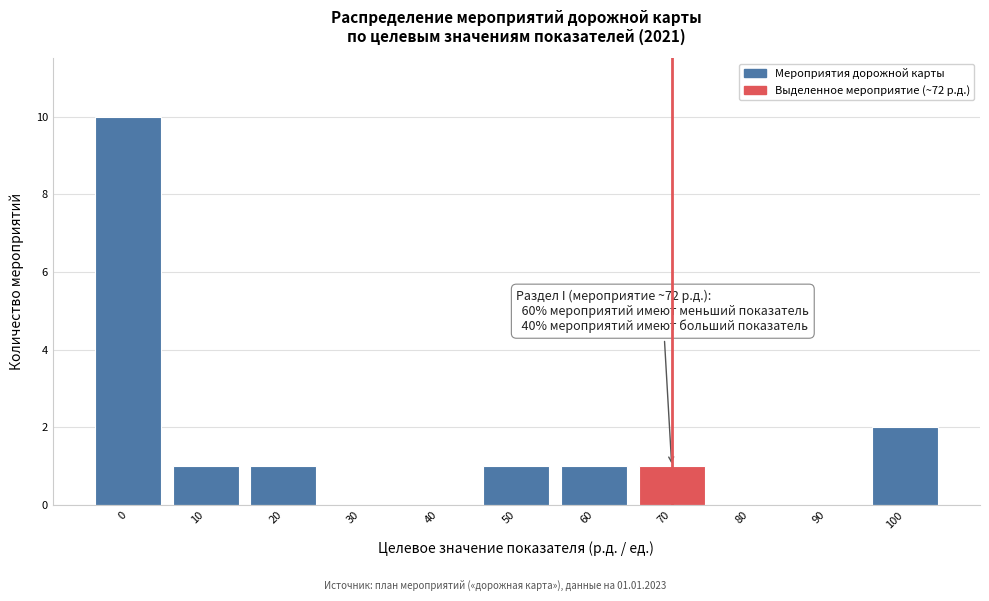

Reading left to right, extract all data points from this chart.

0=10	10=1	20=1	30=0	40=0	50=1	60=1	70=1	80=0	90=0	100=2